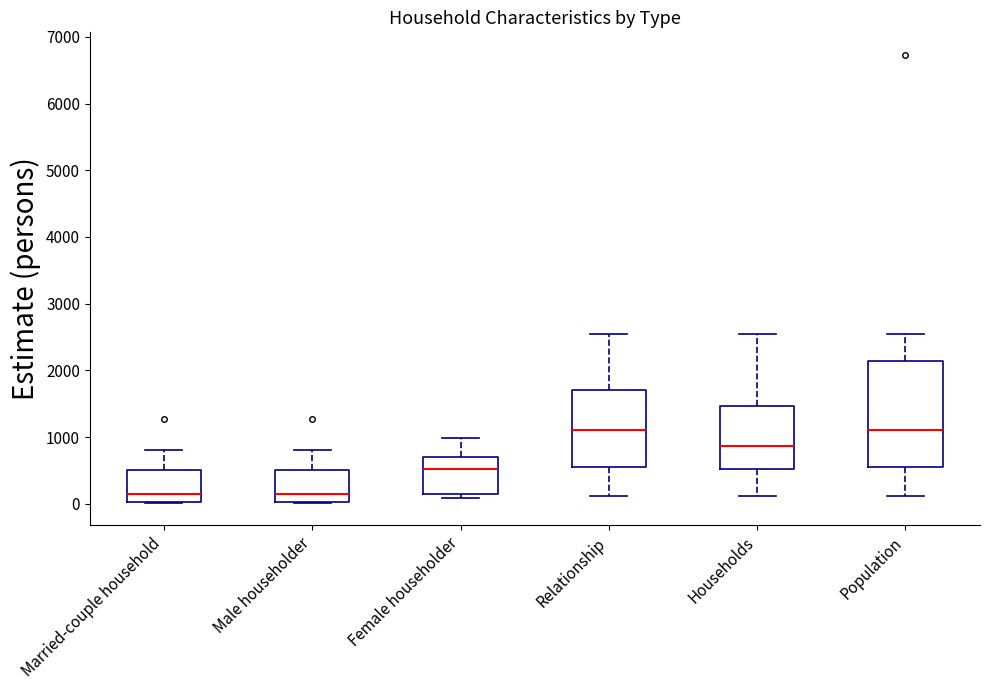

Where is the lower edge of the box for Households on the y-axis? The values are not printed on the chart, so give them approximately, as read against the axis.

500